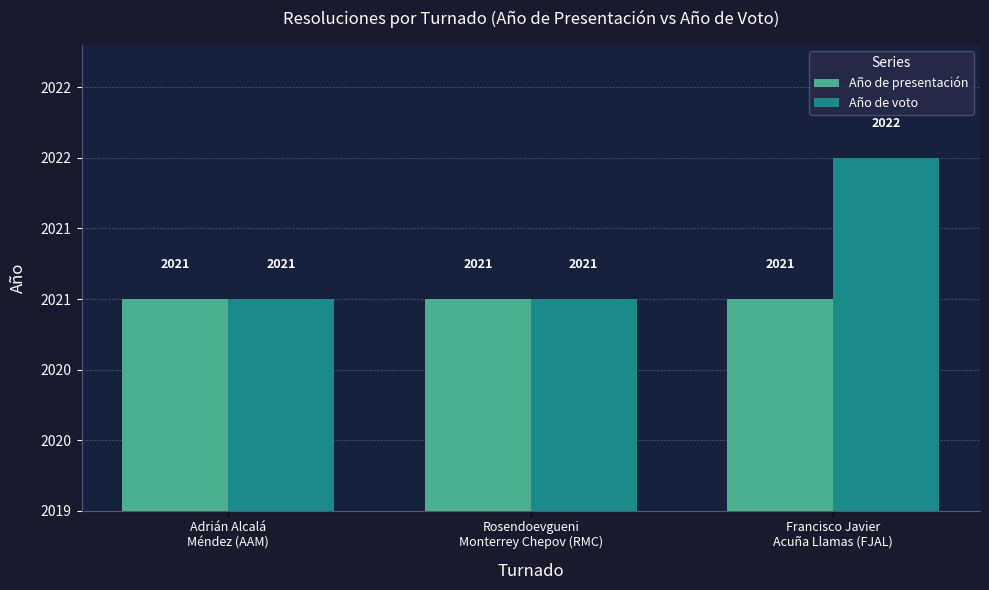

Is the value of Año de presentación at Francisco Javier
Acuña Llamas (FJAL) greater than the value of Año de voto at Adrián Alcalá
Méndez (AAM)?

No